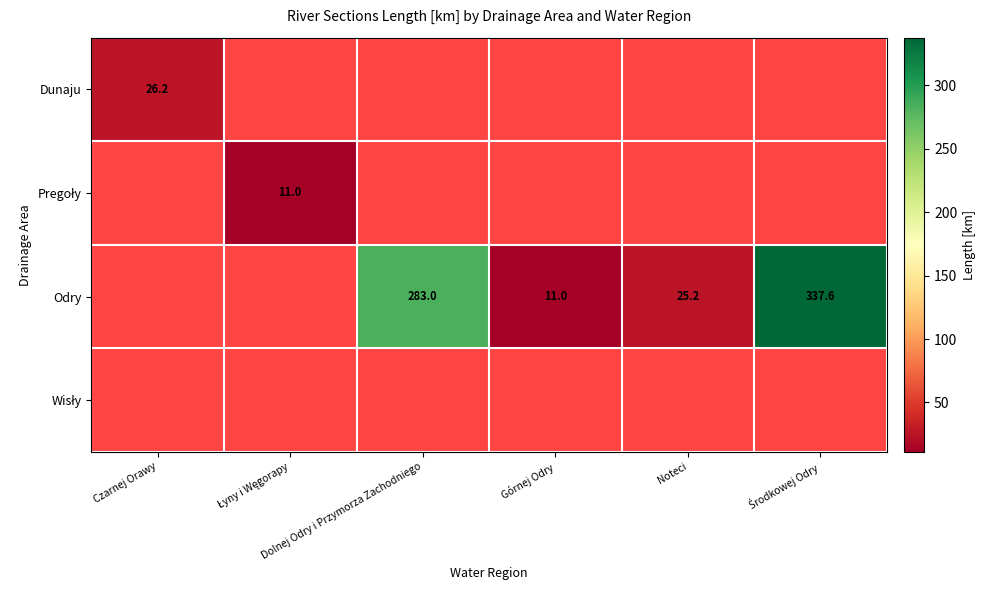

True or false: Odry has a value of 283.0 at Dolnej Odry i Przymorza Zachodniego.

True